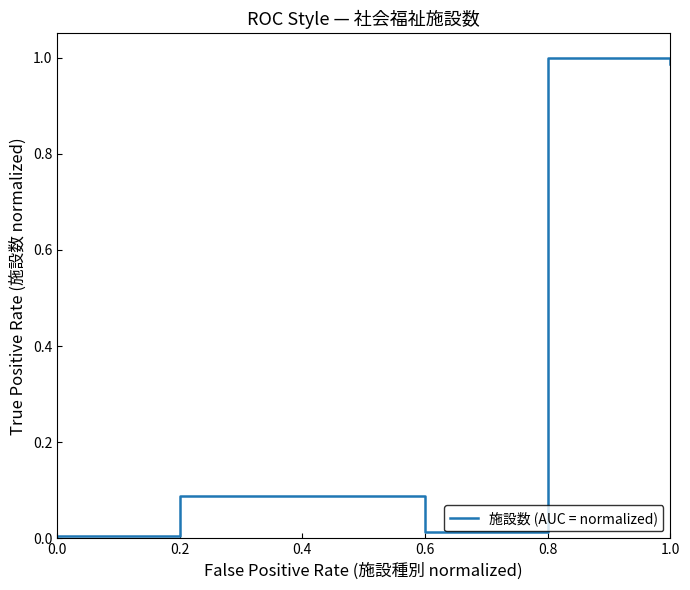

What is the change in value from 0.0 to 0.2?

+0.1